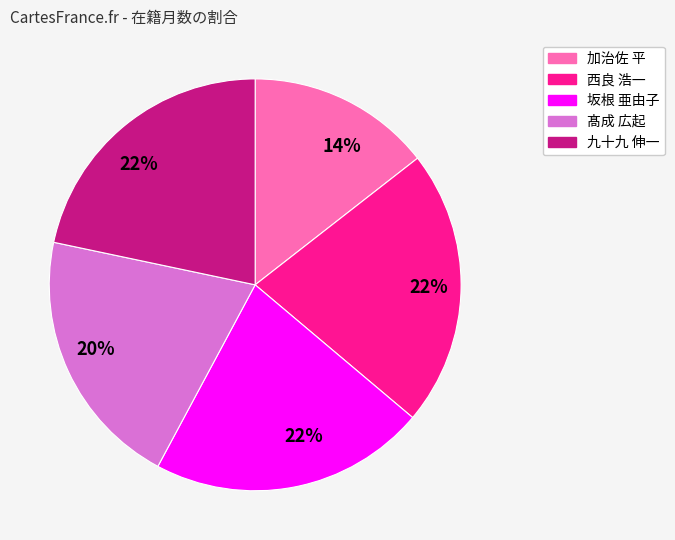

Does any single category account for the majority?

No